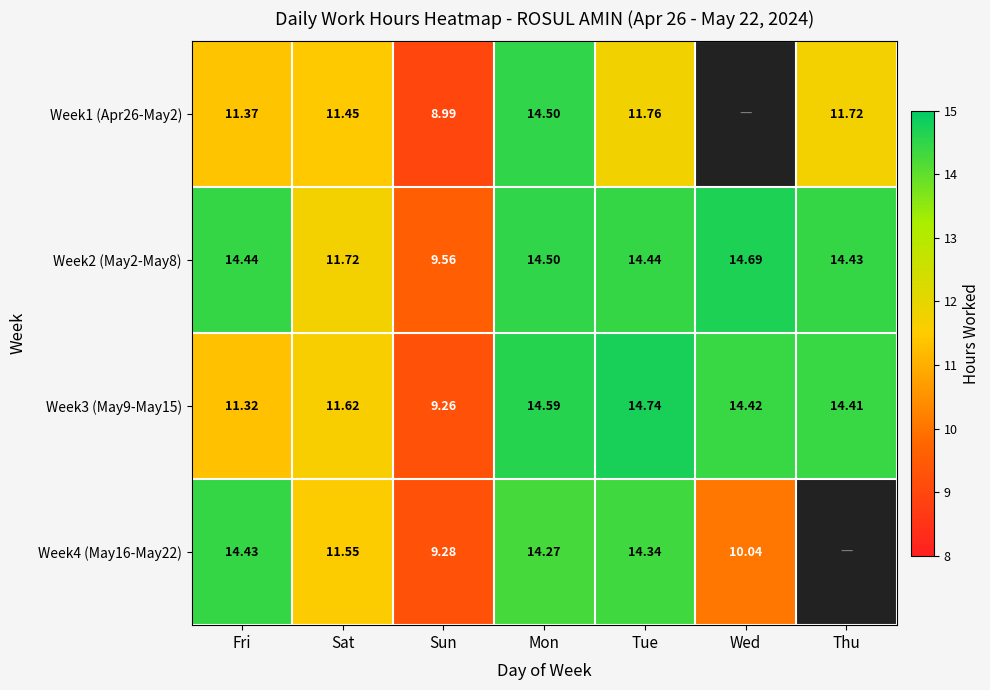

What is the greatest value displayed?

14.7